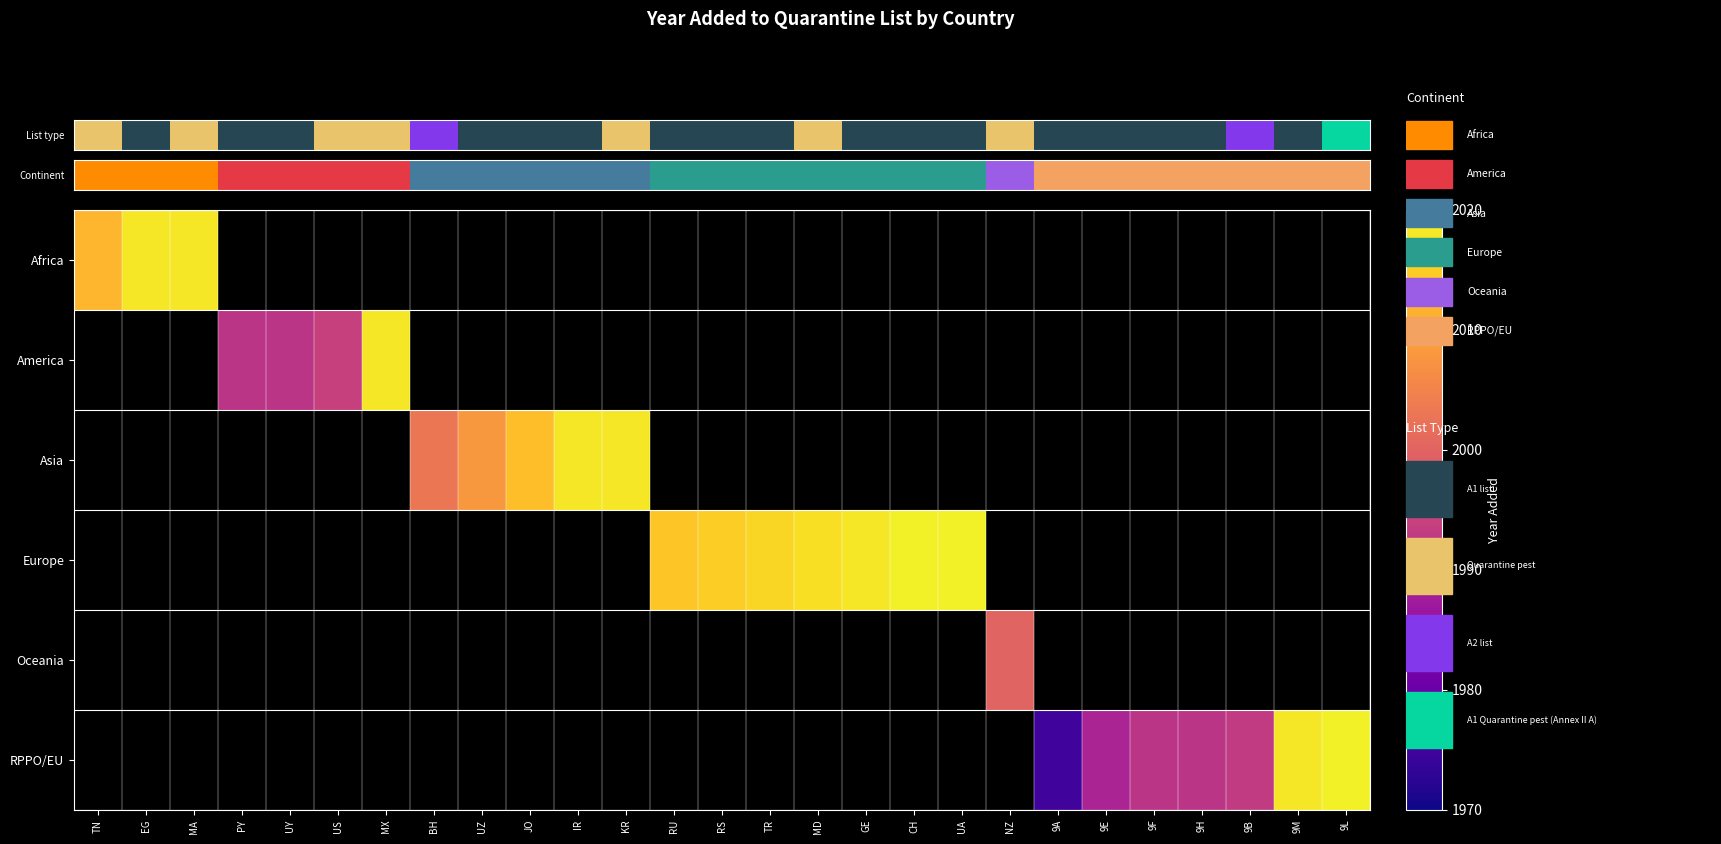

What is the maximum value shown in the chart?

2019.0